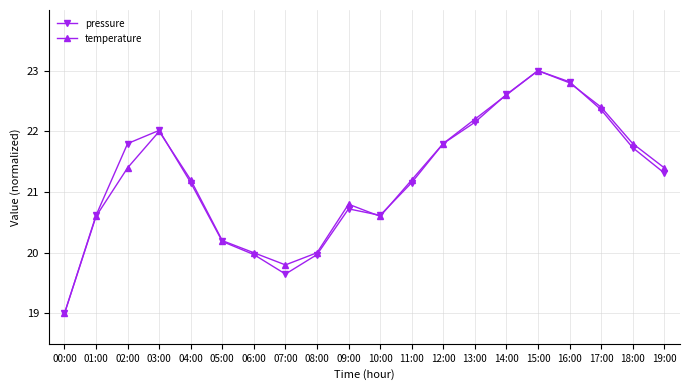

Is it true that pressure equals 12.1 at 17:00?

False